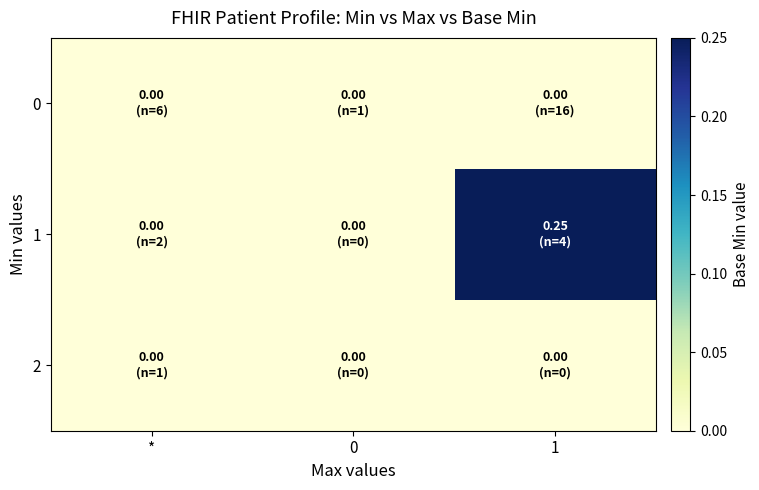

Rank the series by their maximum value, from lowest to highest.

0, 2, 1